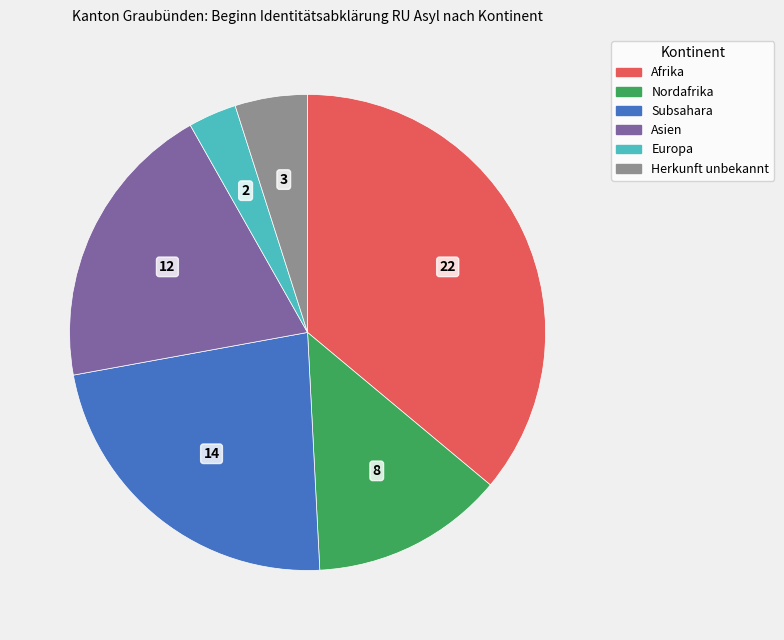

Does any single category account for the majority?

No